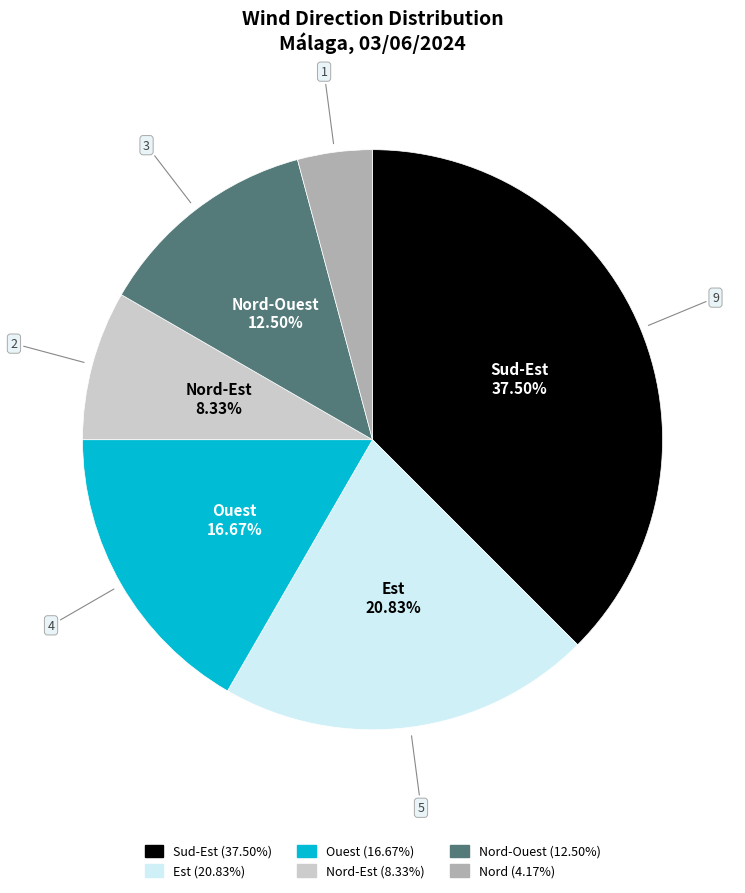

Is there any slice that represents more than half of the pie?

No